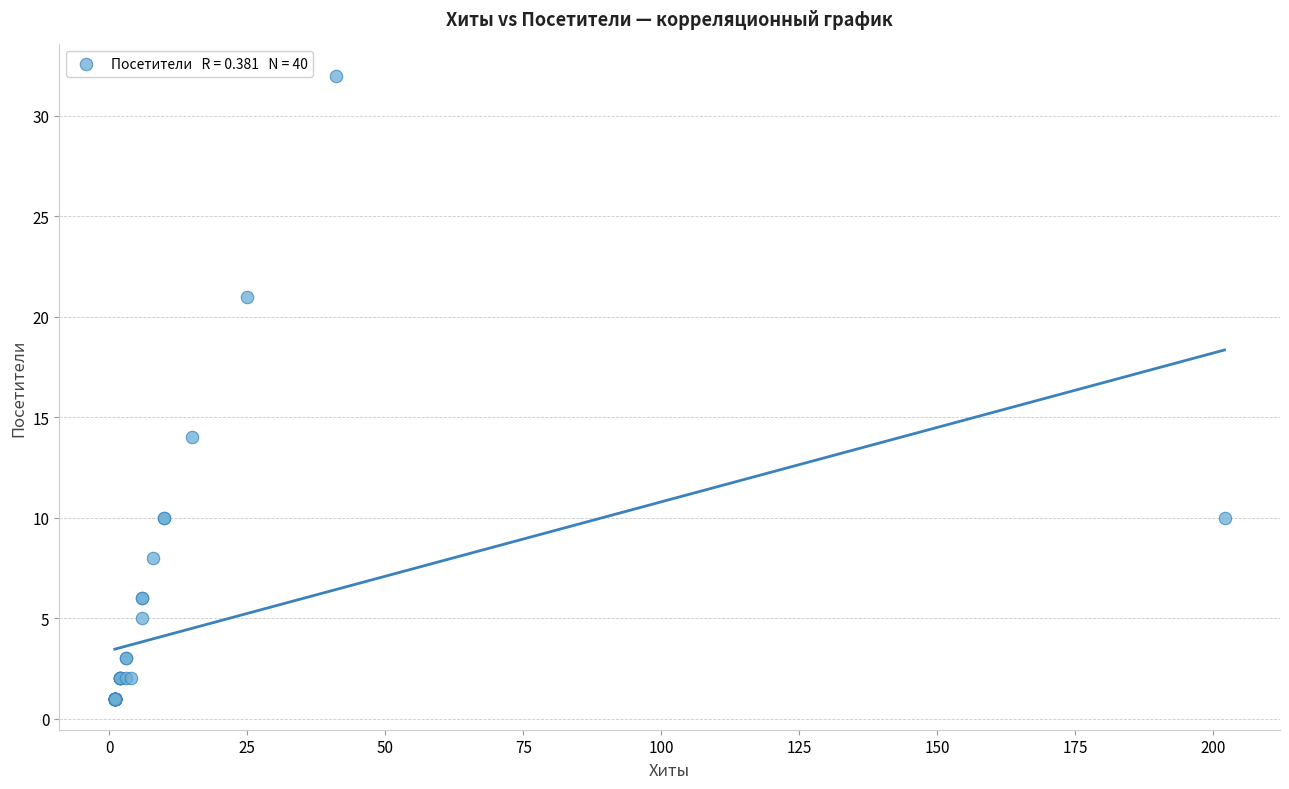

What Y value in the scatter plot is closest to 16?

14